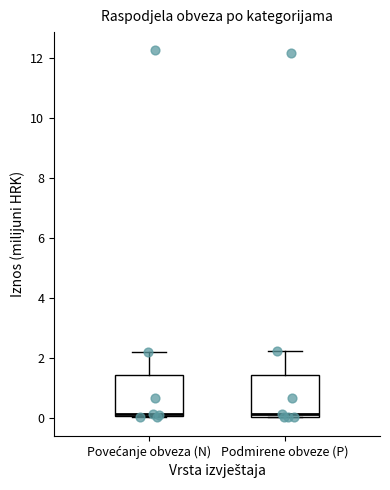

Reading left to right, read every box against the y-axis: the position of its median line, the range the box covers, and the ends of its whiskers. The values are not printed on the chart, so give them approximately, as read against the axis.

Povećanje obveza (N): median 0.2, box 0.0 to 1.4, whiskers 0.0 to 2.2
Podmirene obveze (P): median 0.2, box 0.0 to 1.4, whiskers 0.0 to 2.2